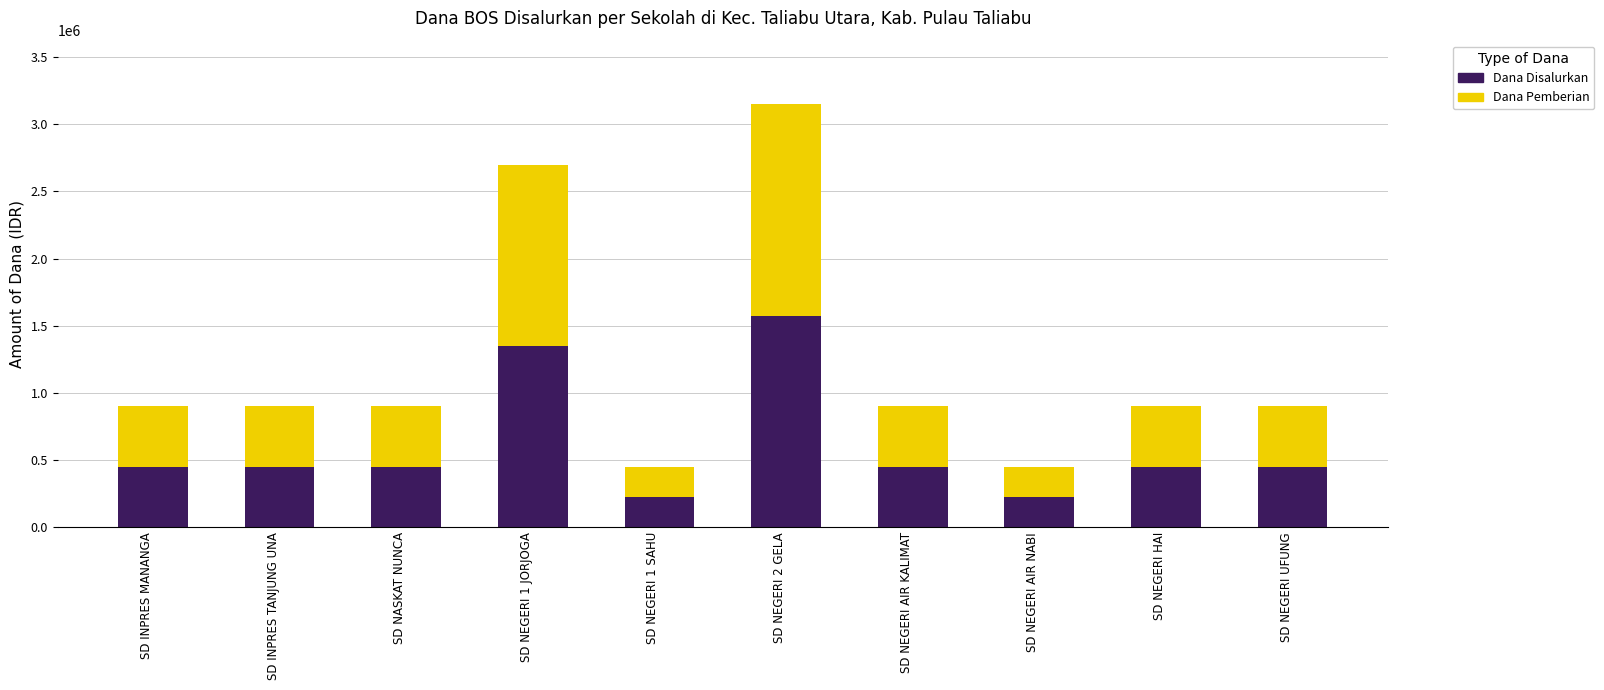

Is it true that Dana Disalurkan equals 335016 at SD NEGERI 1 SAHU?

False